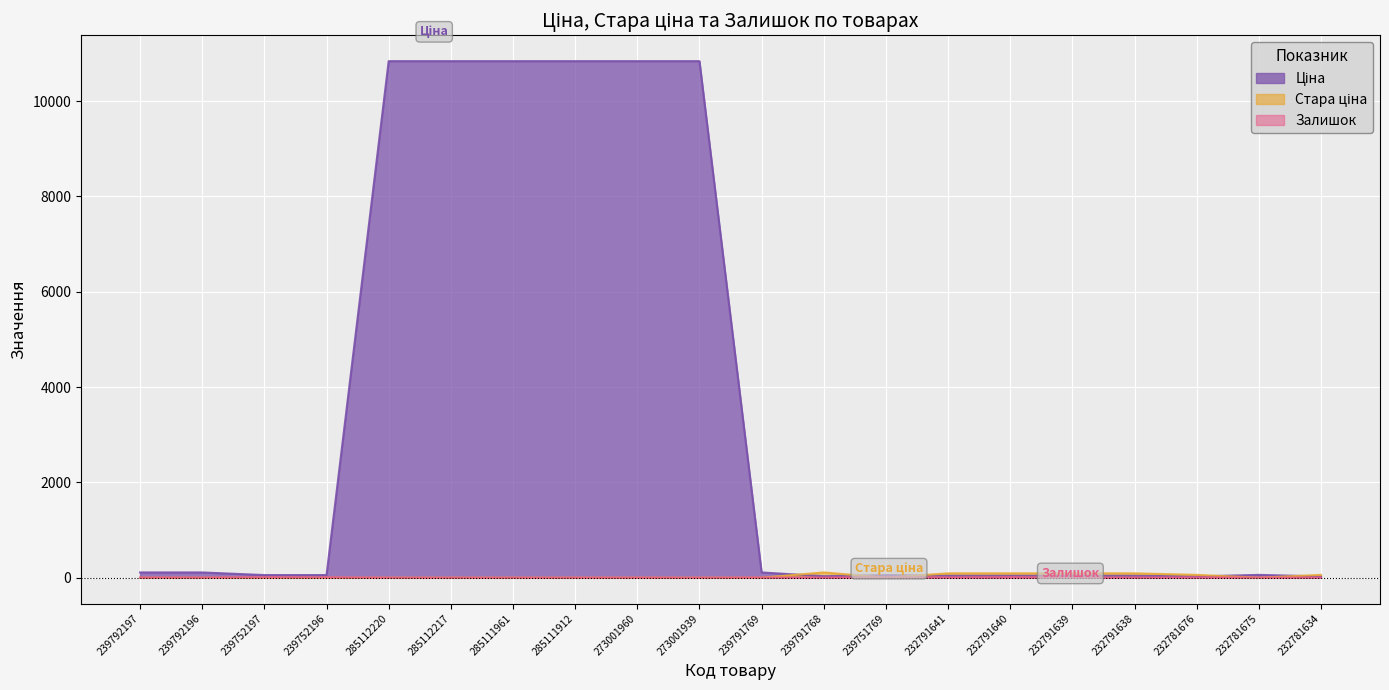

Which category has the highest value across all series?

285112220